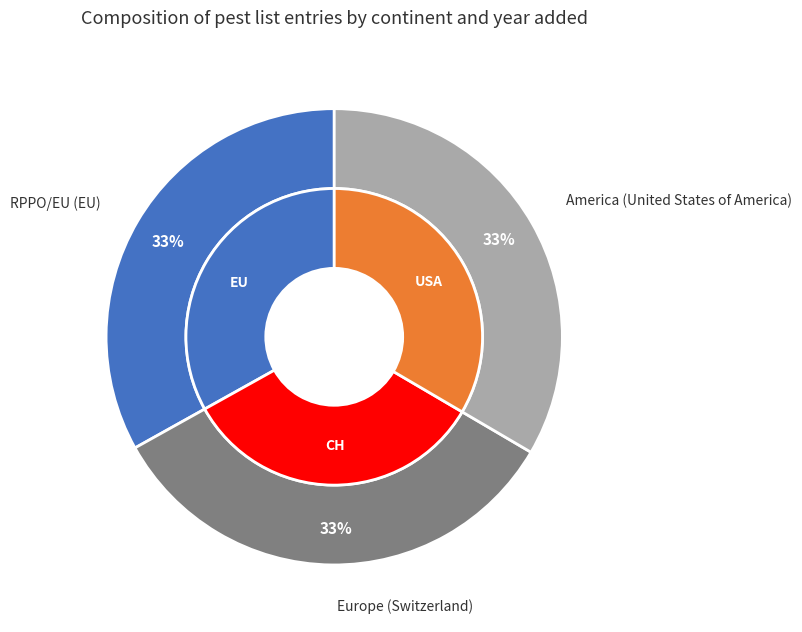

True or false: Europe (Switzerland) accounts for 33% of the total.

True